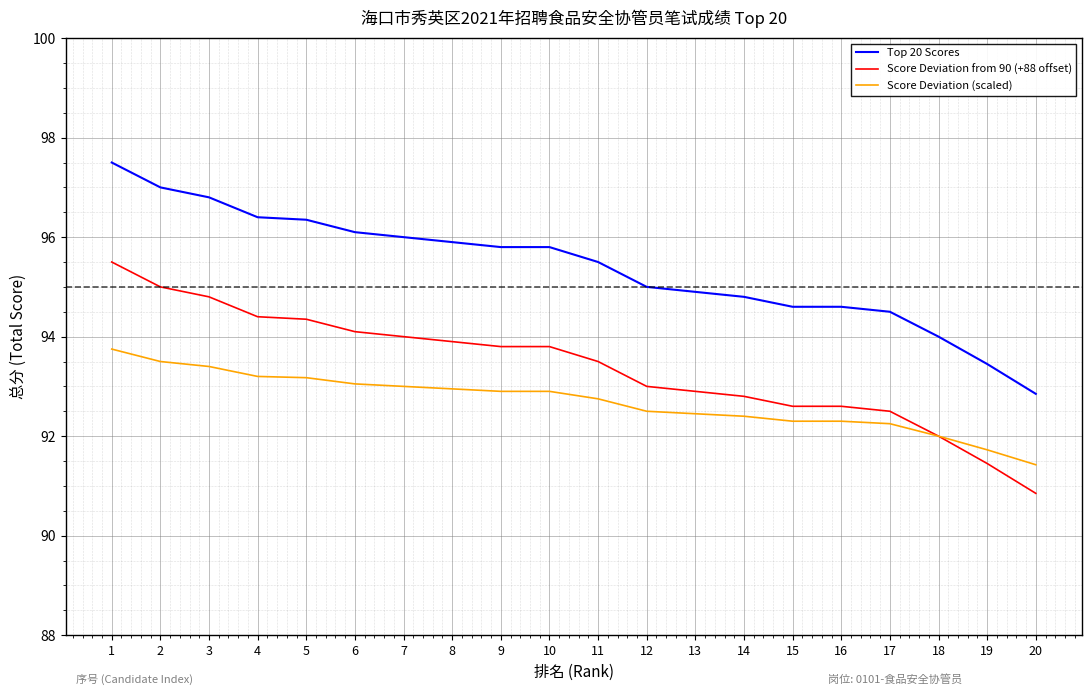

What are all the series names shown in the legend?

Top 20 Scores, Score Deviation from 90 (+88 offset), Score Deviation (scaled)